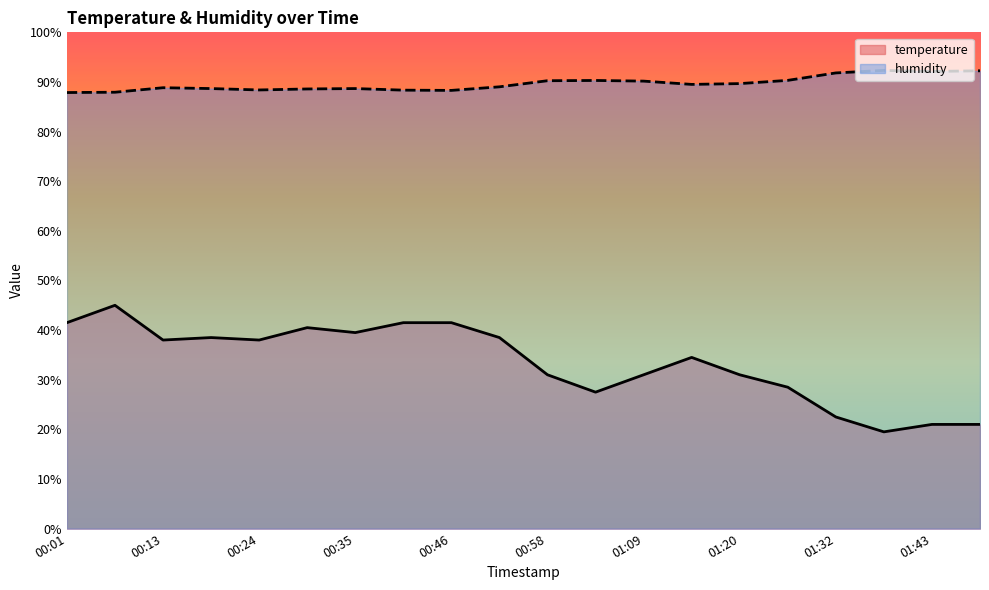

Reading left to right, what are all the values shown in this chart?

temperature: 00:01=41.5	00:07=45.0	00:13=38.0	00:18=38.5	00:24=38.0	00:30=40.5	00:35=39.5	00:41=41.5	00:46=41.5	00:52=38.5	00:58=31.0	01:03=27.5	01:09=31.0	01:15=34.5	01:20=31.0	01:26=28.5	01:32=22.5	01:37=19.5	01:43=21.0	01:49=21.0
humidity: 00:01=87.9	00:07=87.9	00:13=88.8	00:18=88.7	00:24=88.4	00:30=88.6	00:35=88.7	00:41=88.3	00:46=88.3	00:52=89.0	00:58=90.2	01:03=90.3	01:09=90.2	01:15=89.5	01:20=89.7	01:26=90.3	01:32=91.8	01:37=92.3	01:43=92.1	01:49=92.2